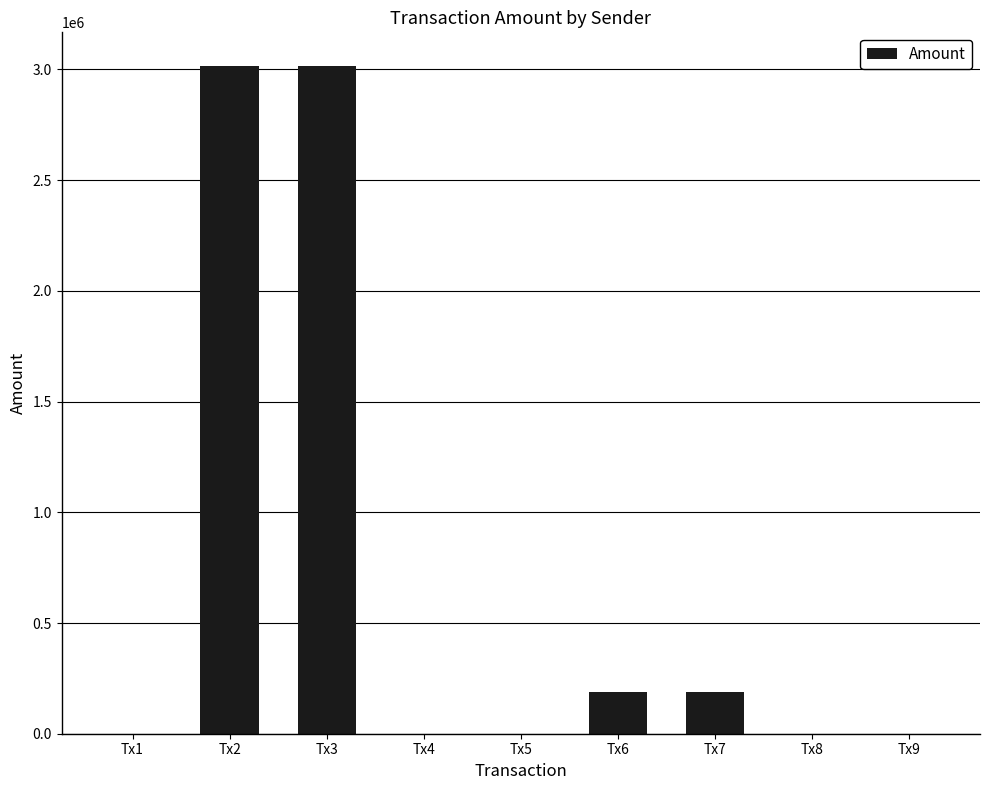

Count the number of categories in the chart.

9